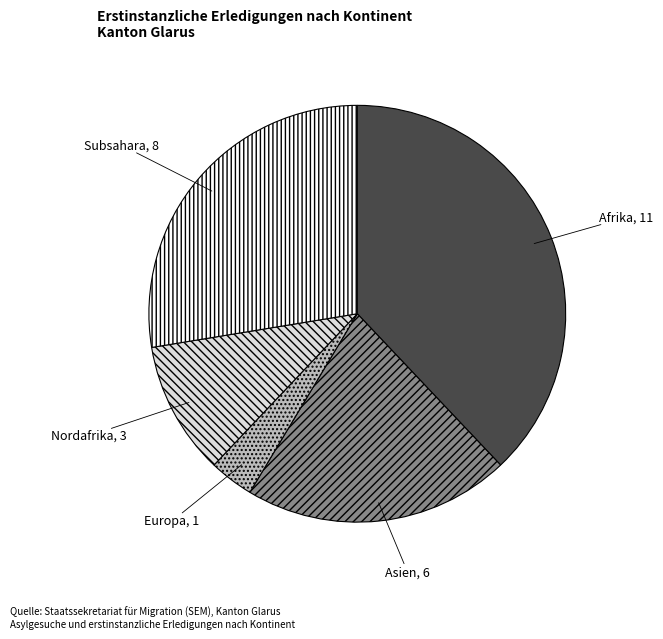

How many segments does this pie chart have?

5